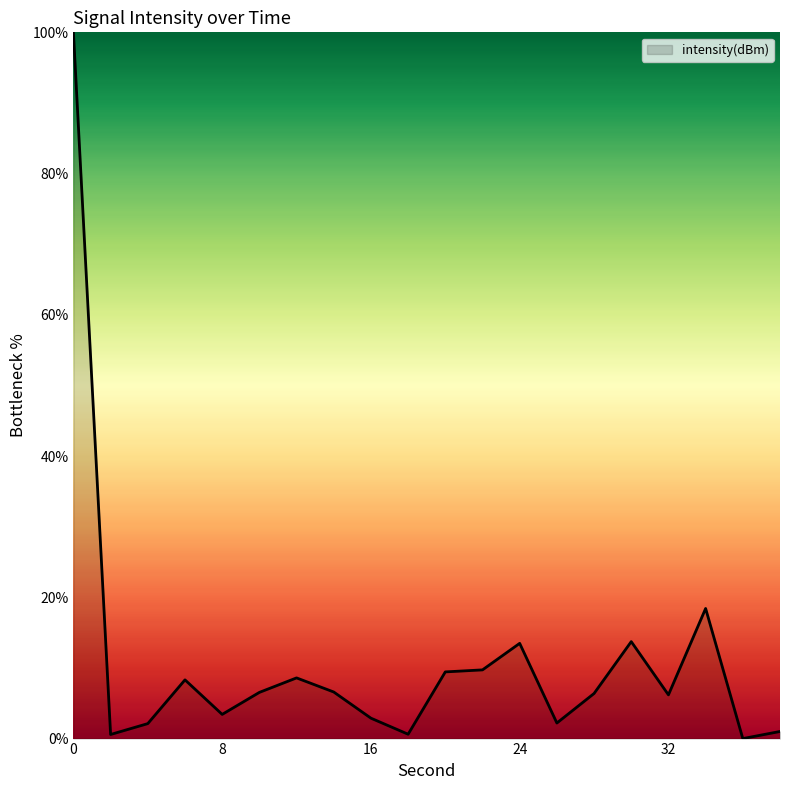

What is the greatest value displayed?

100.0